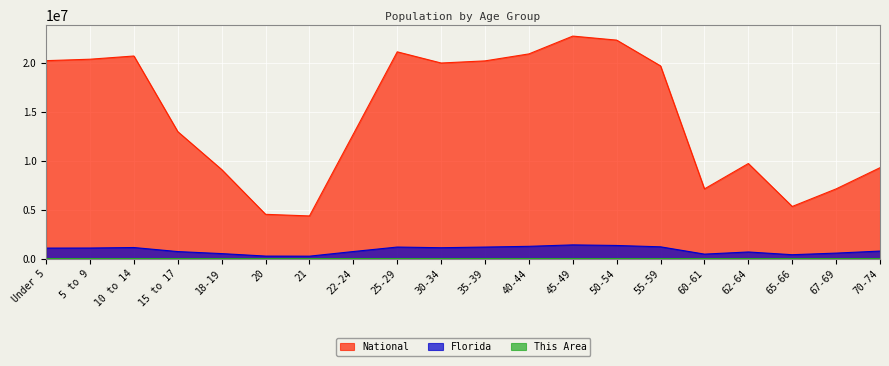

At 45-49, list the series in order from largest to smallest.

National, Florida, This Area